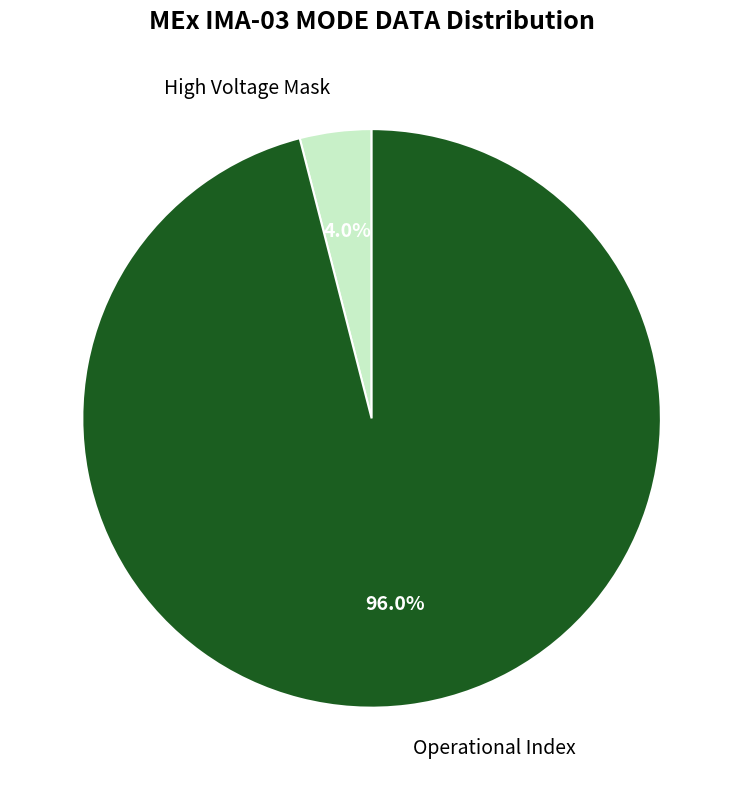

Which category has the smallest portion of the pie?

High Voltage Mask